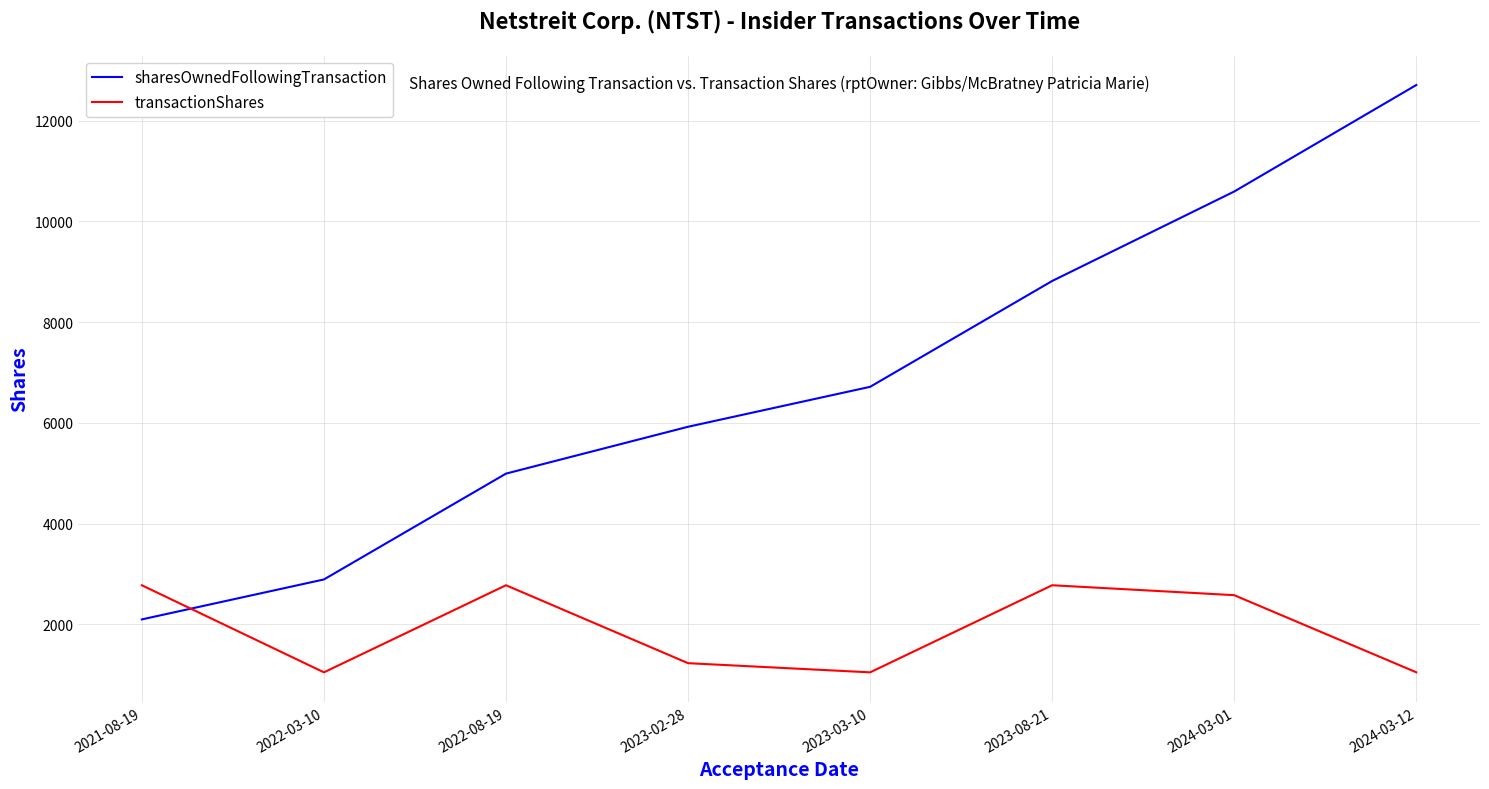

What are all the series names shown in the legend?

sharesOwnedFollowingTransaction, transactionShares